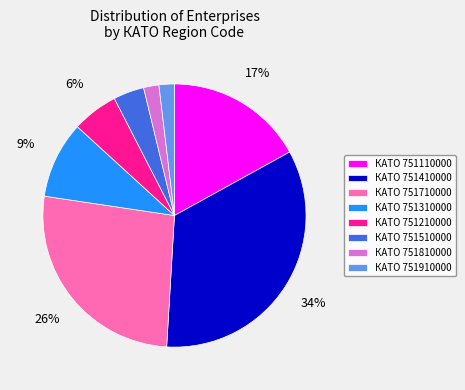

Which has a higher value, КАТО 751410000 or КАТО 751210000?

КАТО 751410000